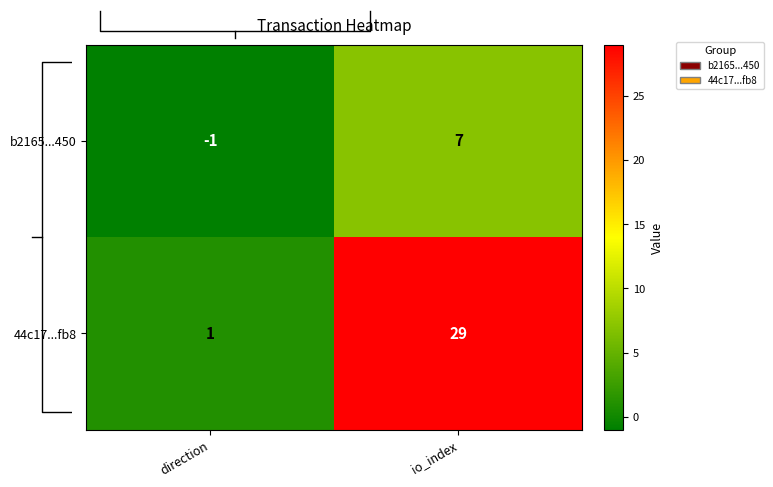

At which label does 44c17...fb8 reach its peak?

io_index